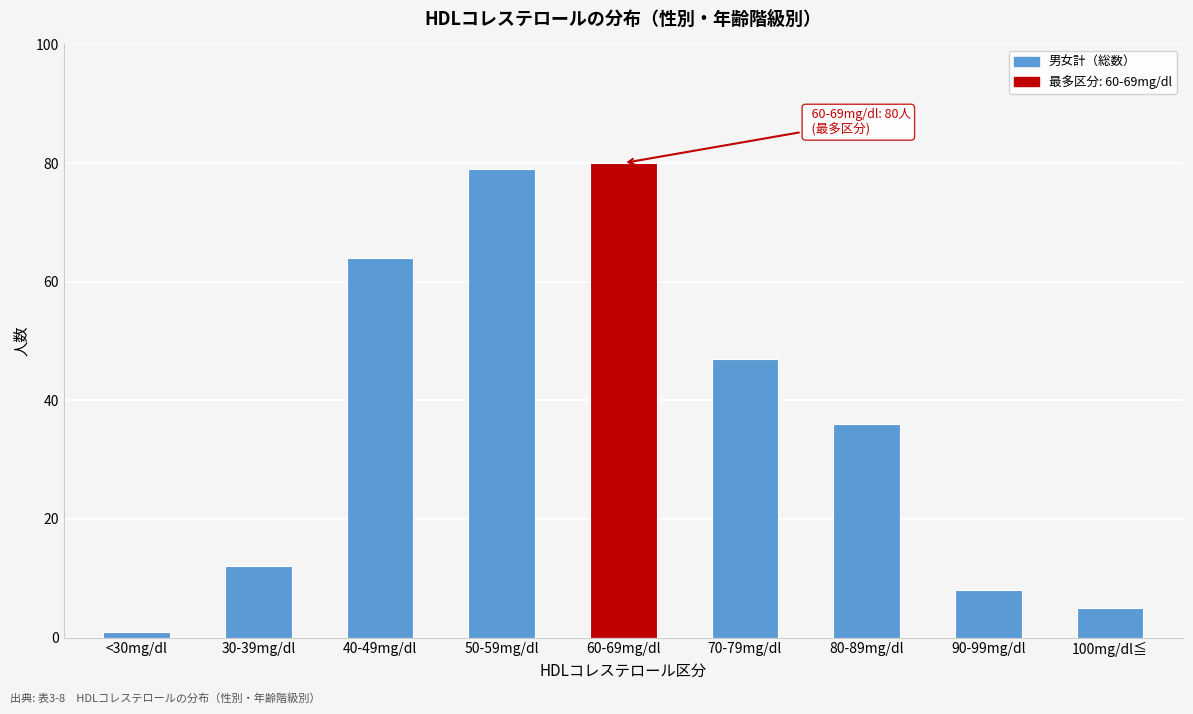

Reading left to right, extract all data points from this chart.

1	12	64	79	80	47	36	8	5